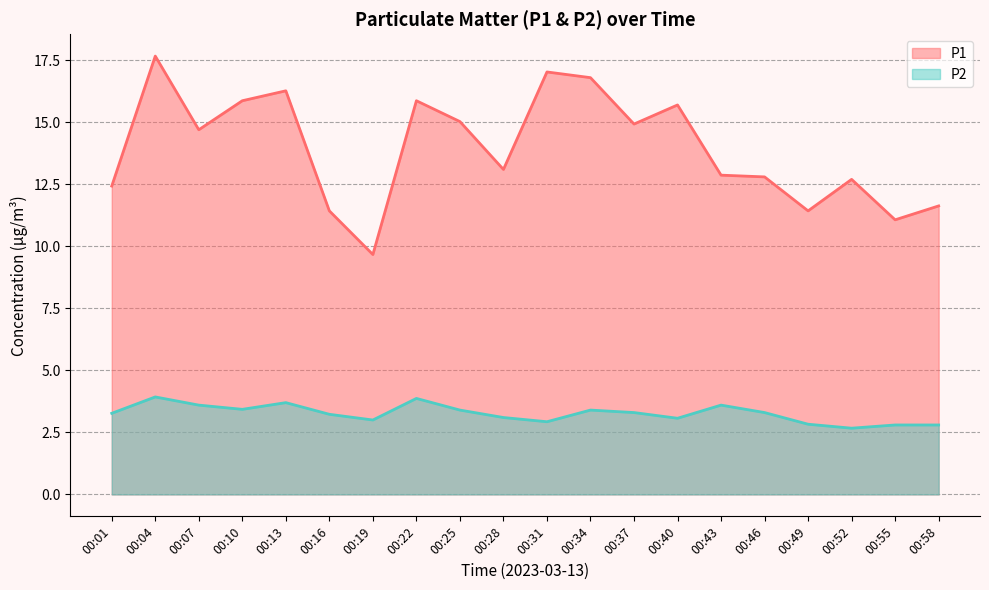

Reading left to right, transcribe all the data shown in this chart.

P1: 00:01=12.4	00:04=17.7	00:07=14.7	00:10=15.9	00:13=16.3	00:16=11.4	00:19=9.7	00:22=15.9	00:25=15.0	00:28=13.1	00:31=17.0	00:34=16.8	00:37=14.9	00:40=15.7	00:43=12.9	00:46=12.8	00:49=11.4	00:52=12.7	00:55=11.1	00:58=11.6
P2: 00:01=3.3	00:04=3.9	00:07=3.6	00:10=3.4	00:13=3.7	00:16=3.2	00:19=3.0	00:22=3.9	00:25=3.4	00:28=3.1	00:31=2.9	00:34=3.4	00:37=3.3	00:40=3.1	00:43=3.6	00:46=3.3	00:49=2.8	00:52=2.7	00:55=2.8	00:58=2.8